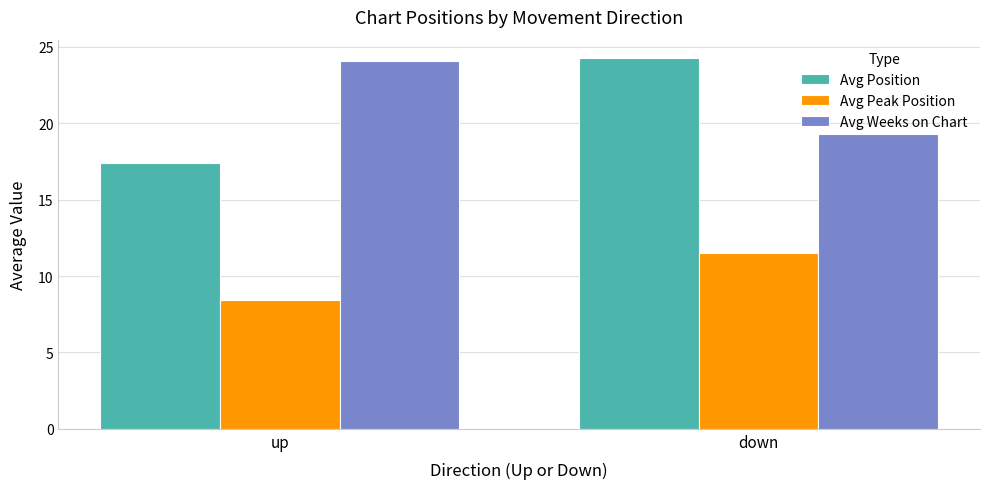

Where is Avg Position nearest to the value 20?

up